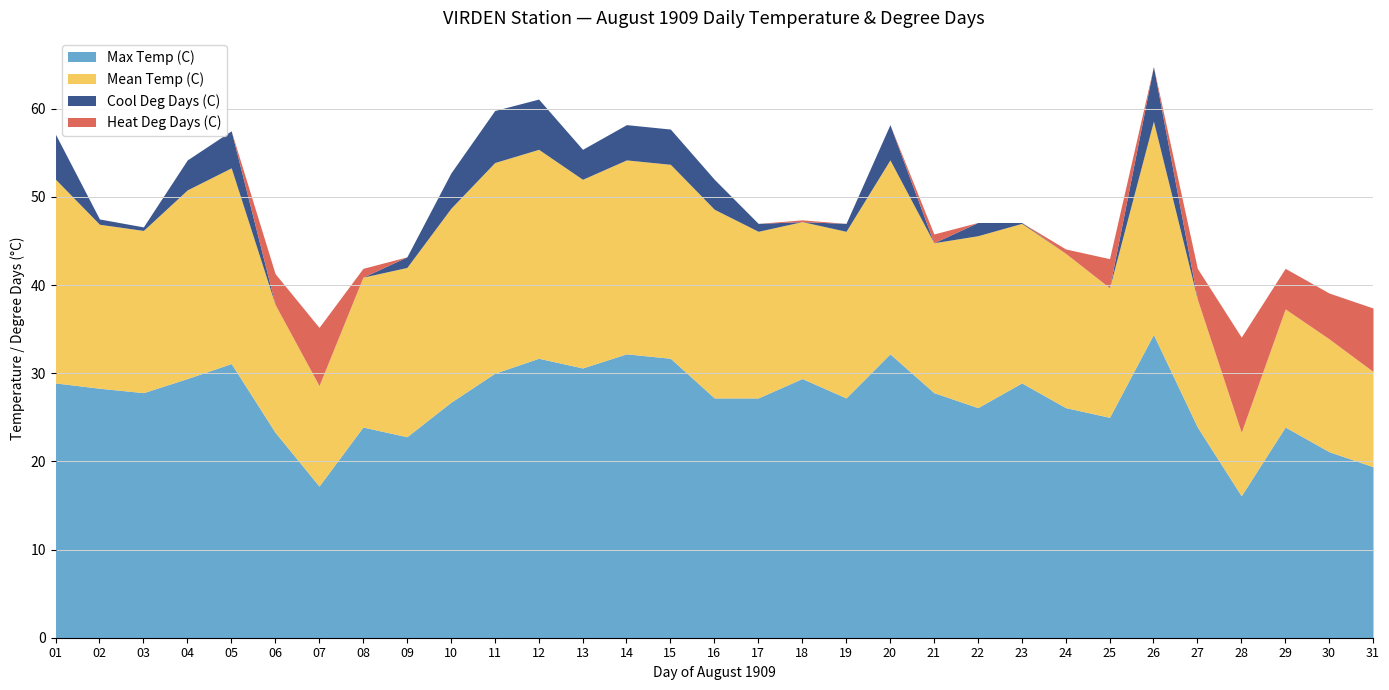

Rank the series by their maximum value, from lowest to highest.

Cool Deg Days (C), Heat Deg Days (C), Mean Temp (C), Max Temp (C)